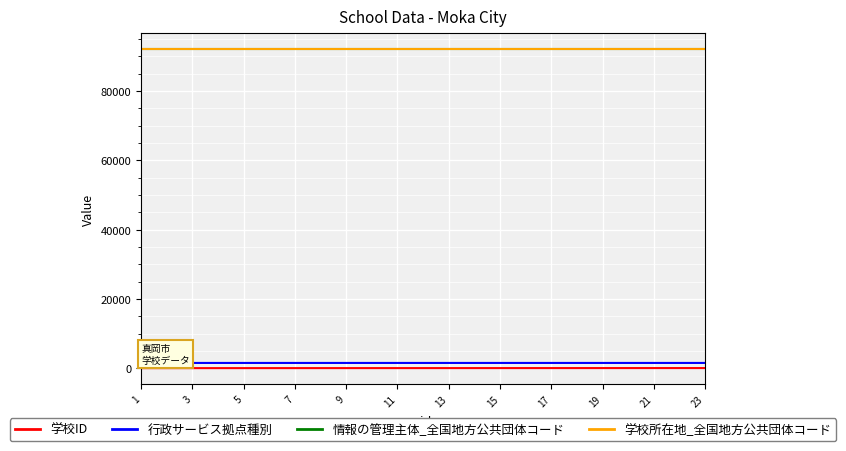

What is the label of the 4th point from the left?

7